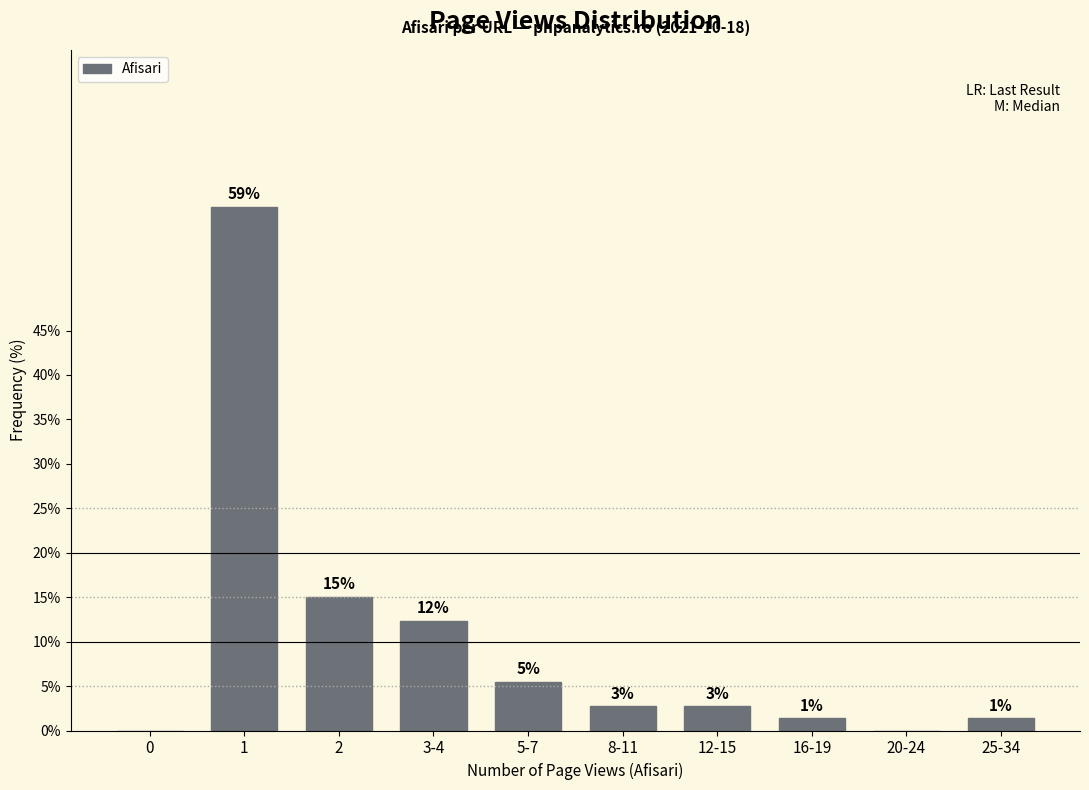

Are the bars horizontal?

No